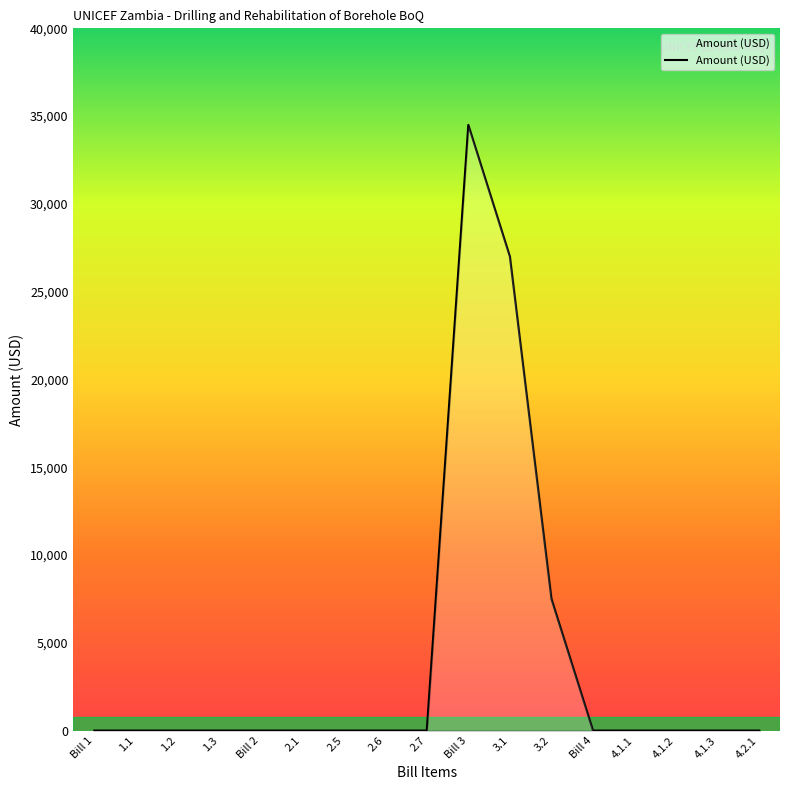

What is the maximum value shown in the chart?

34500